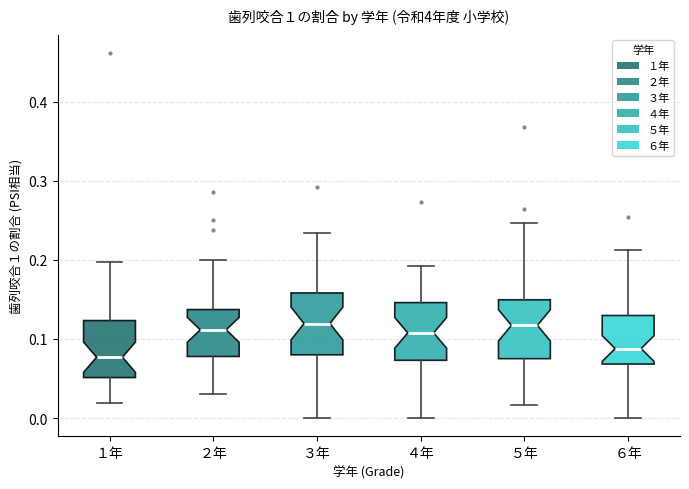

Reading left to right, transcribe this box plot: for each box, give where its median line is, the range the box spans, and where its two whiskers end, as read against the y-axis. The values are not printed on the chart, so give them approximately, as read against the axis.

１年: median 0.08, box 0.05 to 0.12, whiskers 0.02 to 0.20
２年: median 0.11, box 0.08 to 0.14, whiskers 0.03 to 0.20
３年: median 0.12, box 0.08 to 0.16, whiskers 0.00 to 0.23
４年: median 0.11, box 0.07 to 0.15, whiskers 0.00 to 0.19
５年: median 0.12, box 0.08 to 0.15, whiskers 0.02 to 0.25
６年: median 0.09, box 0.07 to 0.13, whiskers 0.00 to 0.21